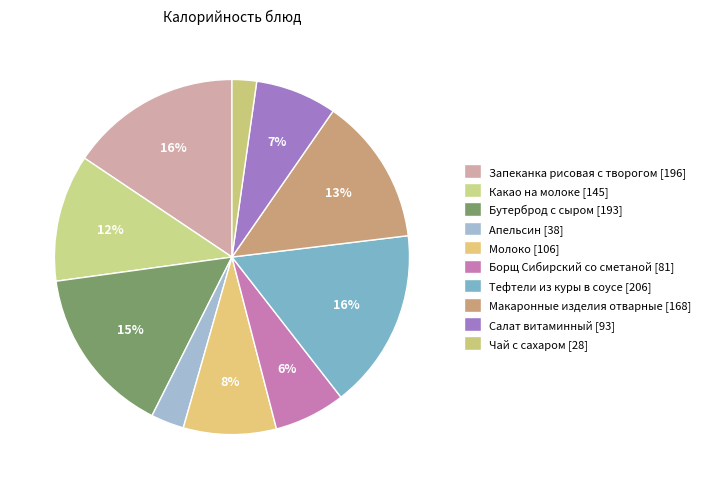

How many slices are in this pie chart?

10